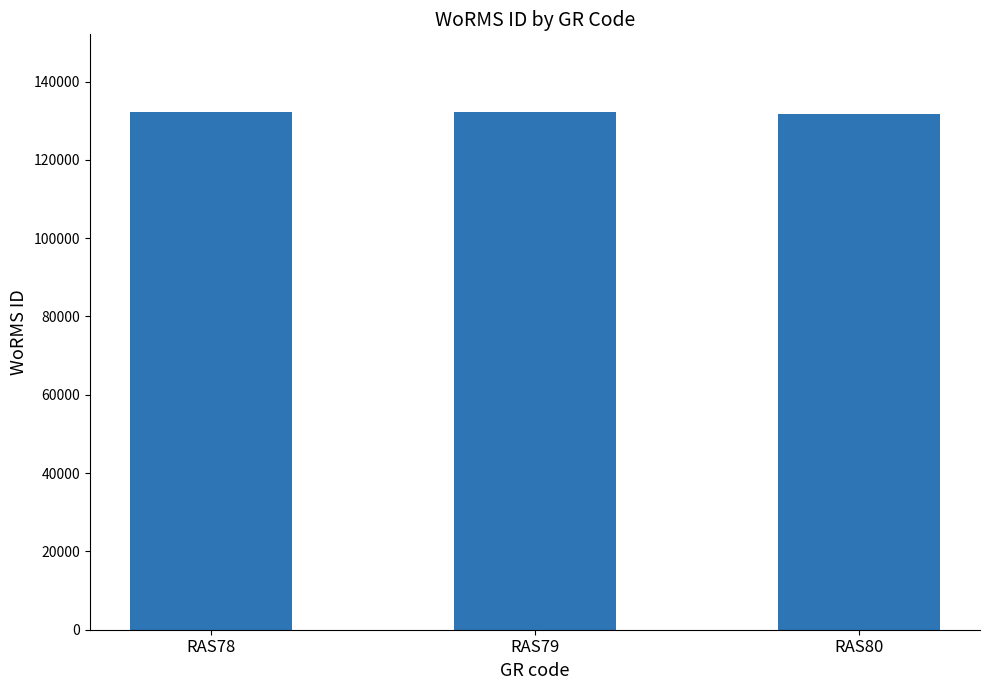

What is the ratio of the value at RAS79 to the value at RAS78?

1.0